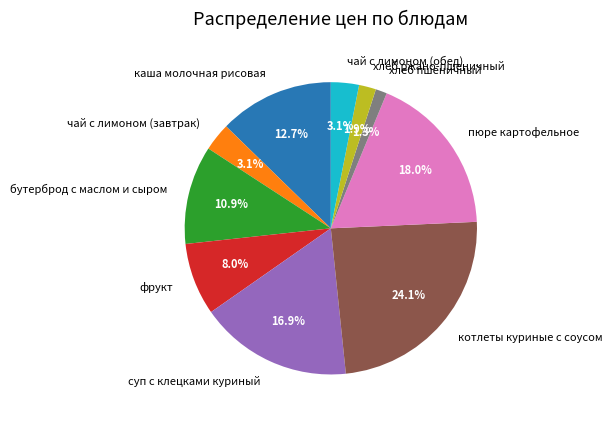

Is котлеты куриные с соусом the majority of the pie?

No